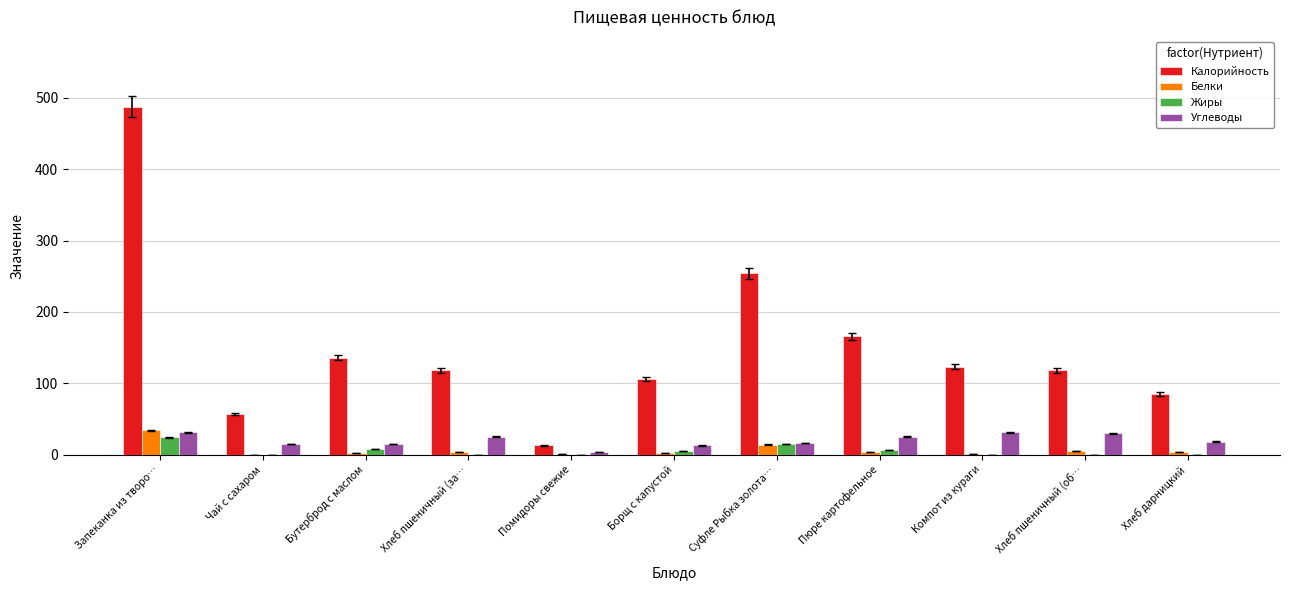

Does the chart contain stacked bars?

No